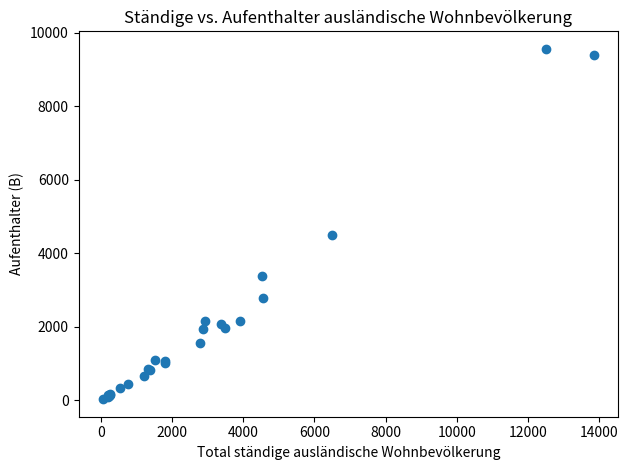

What Y value in the scatter plot is closest to 4794?

4493